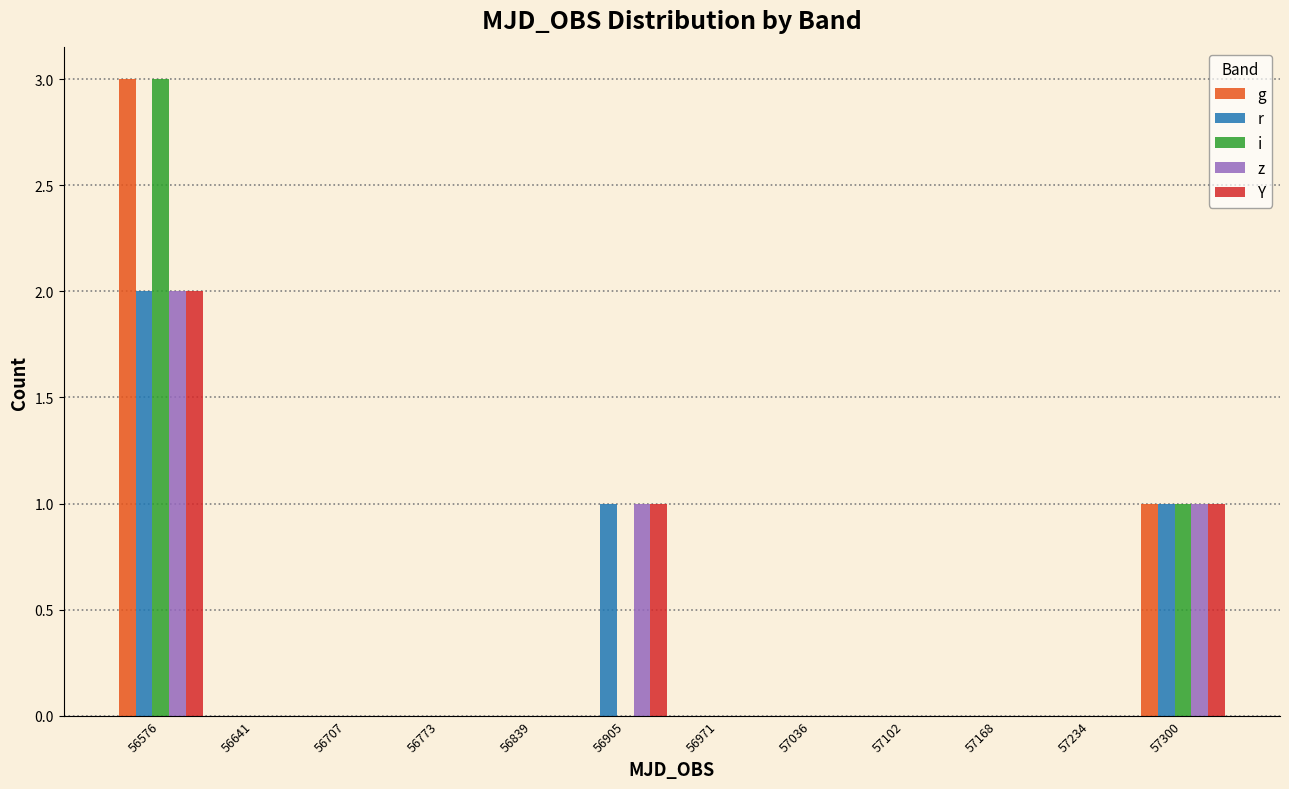

Reading left to right, list every range on the x-axis with the height of the bar of each series over it. Neither the bar edges nor the heights are printed on the chart, so give them approximately, as read against the axes.

56540 to 56610: g=3	r=2	i=3	z=2	Y=2
56610 to 56670: g=0	r=0	i=0	z=0	Y=0
56670 to 56740: g=0	r=0	i=0	z=0	Y=0
56740 to 56810: g=0	r=0	i=0	z=0	Y=0
56810 to 56870: g=0	r=0	i=0	z=0	Y=0
56870 to 56940: g=0	r=1	i=0	z=1	Y=1
56940 to 57000: g=0	r=0	i=0	z=0	Y=0
57000 to 57070: g=0	r=0	i=0	z=0	Y=0
57070 to 57140: g=0	r=0	i=0	z=0	Y=0
57140 to 57200: g=0	r=0	i=0	z=0	Y=0
57200 to 57270: g=0	r=0	i=0	z=0	Y=0
57270 to 57330: g=1	r=1	i=1	z=1	Y=1